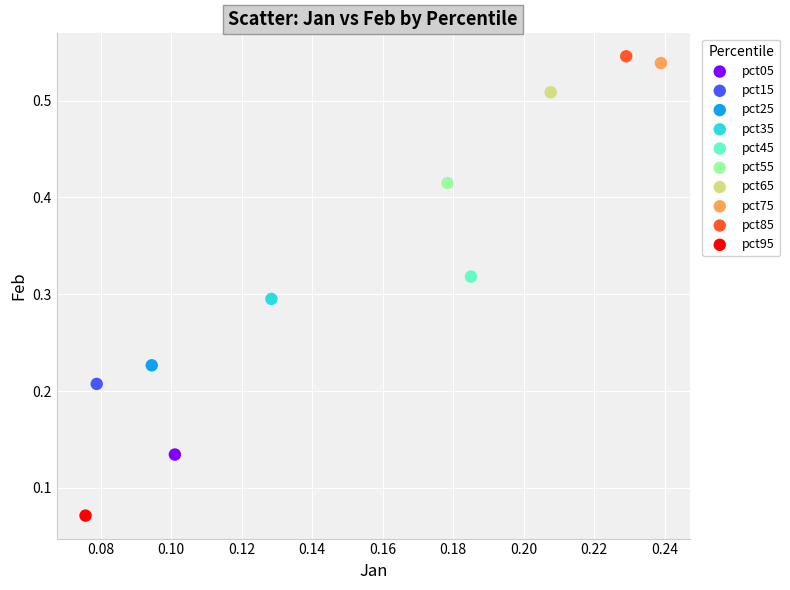

What are all the series names shown in the legend?

pct05, pct15, pct25, pct35, pct45, pct55, pct65, pct75, pct85, pct95